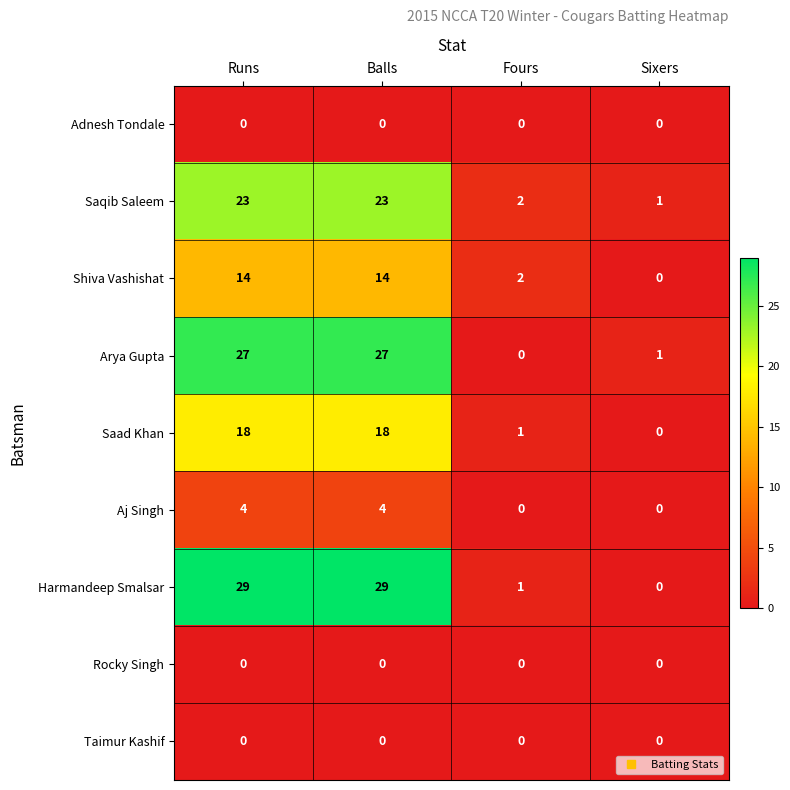

How many data points does each series have?

4